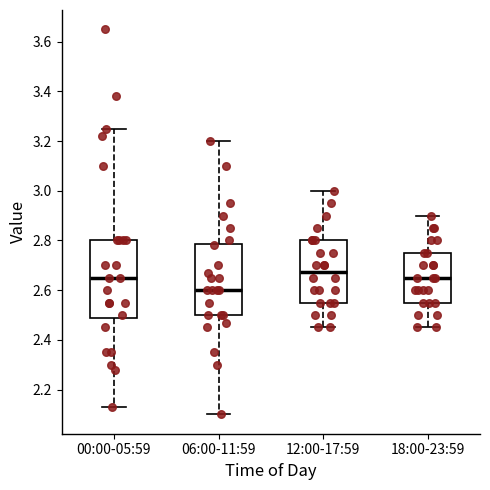

Where does the lower whisker of the box for 00:00-05:59 end on the y-axis? The values are not printed on the chart, so give them approximately, as read against the axis.

2.14